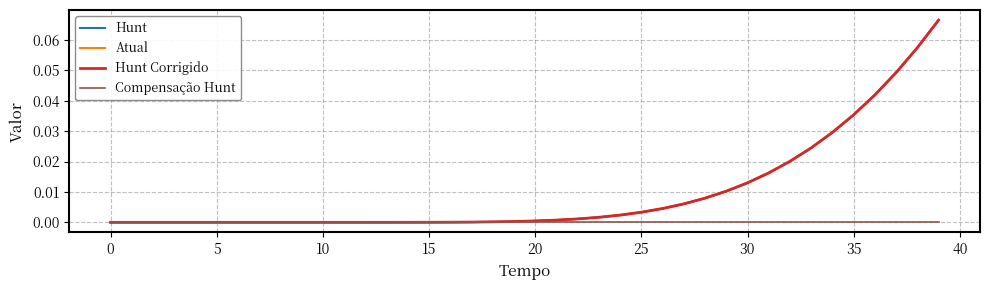

True or false: Hunt and Hunt Corrigido cross at least once.

False